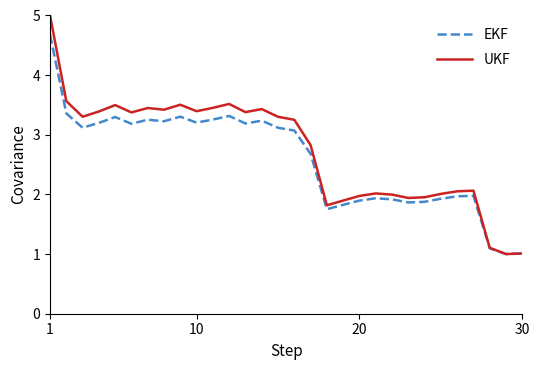

What is the highest value of the UKF series?

5.0